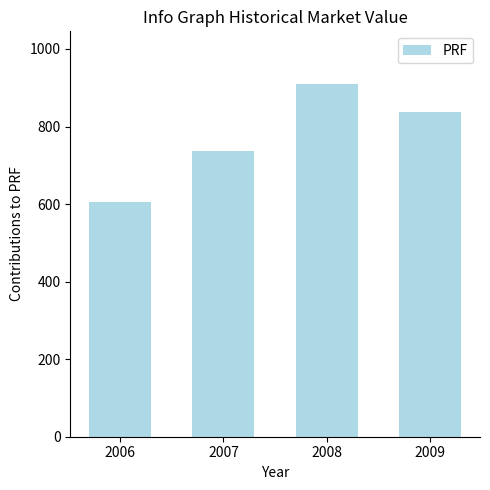

At which category does the chart reach its minimum across all series?

2006